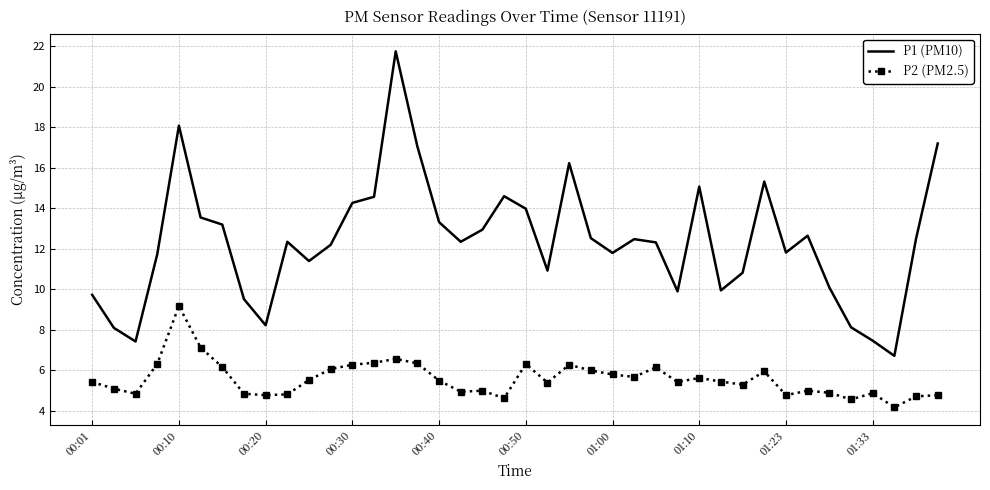

What is the highest value of the P2 (PM2.5) series?

9.2